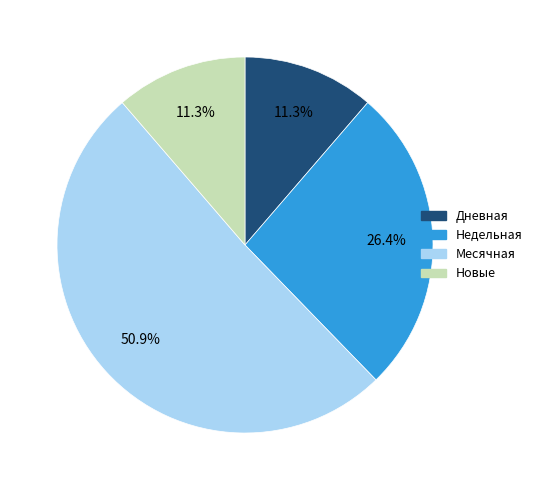

Is there any slice that represents more than half of the pie?

Yes